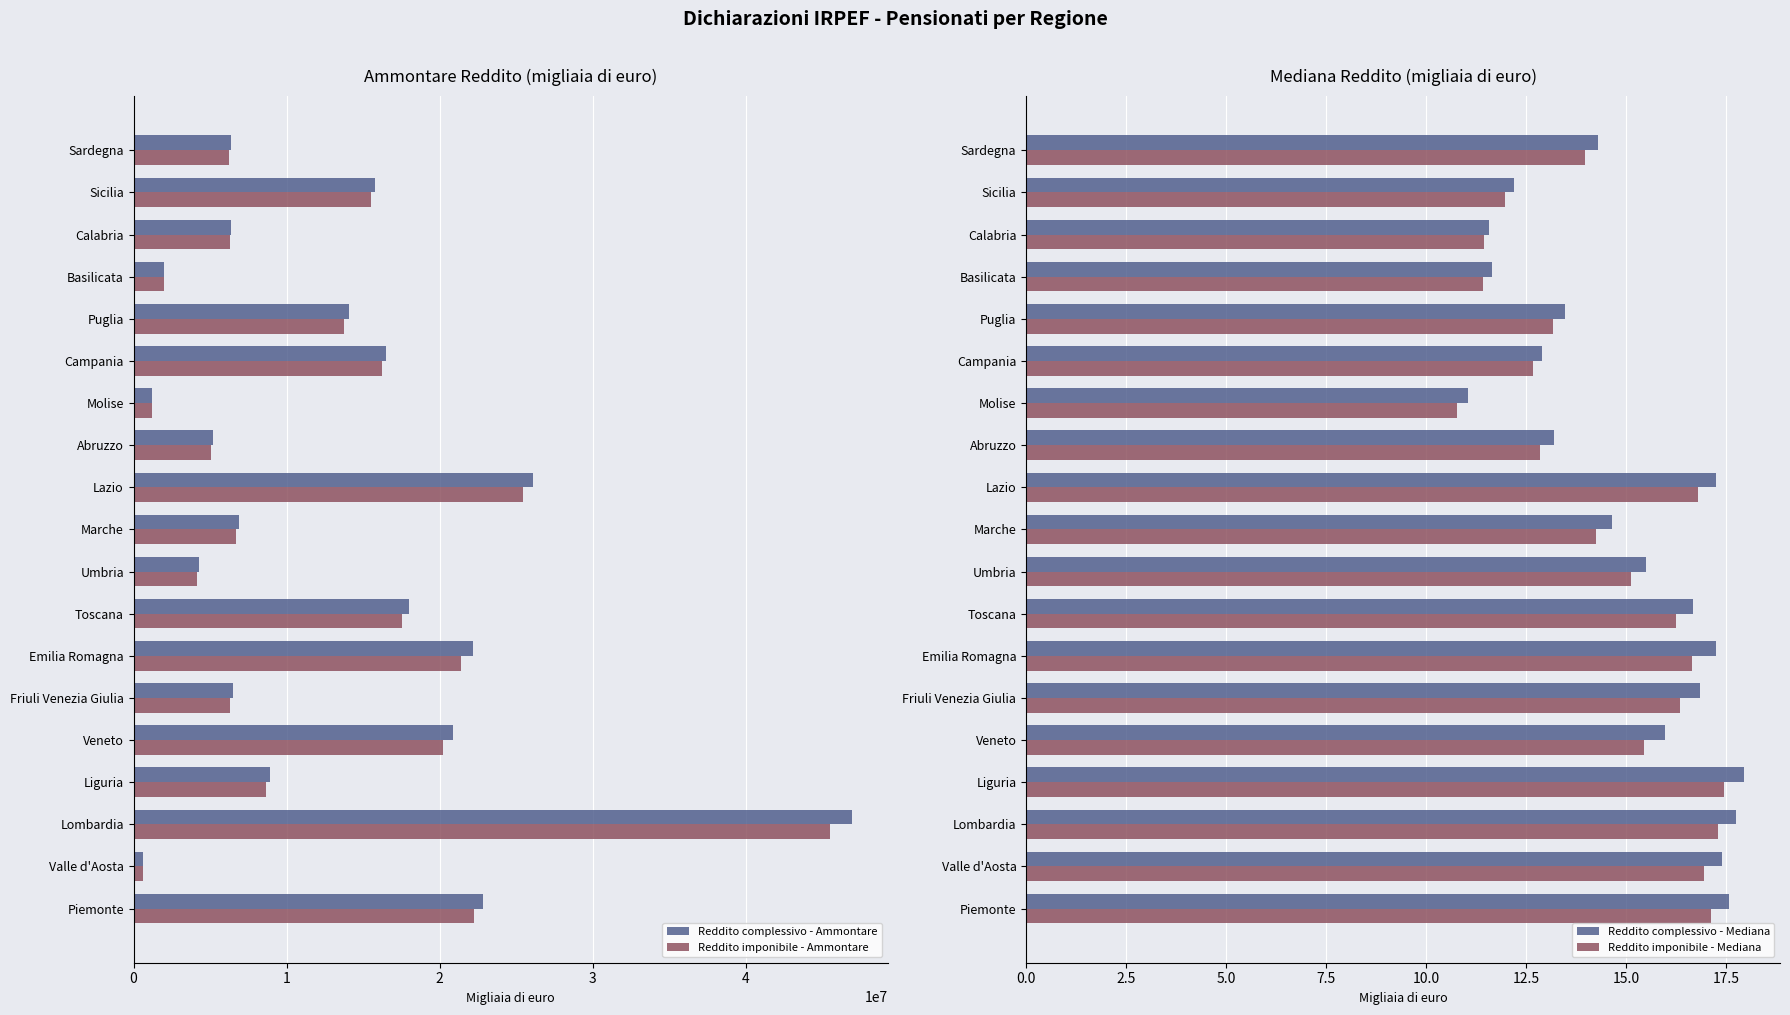

What is the highest value of the Reddito complessivo - Mediana series?

17.9